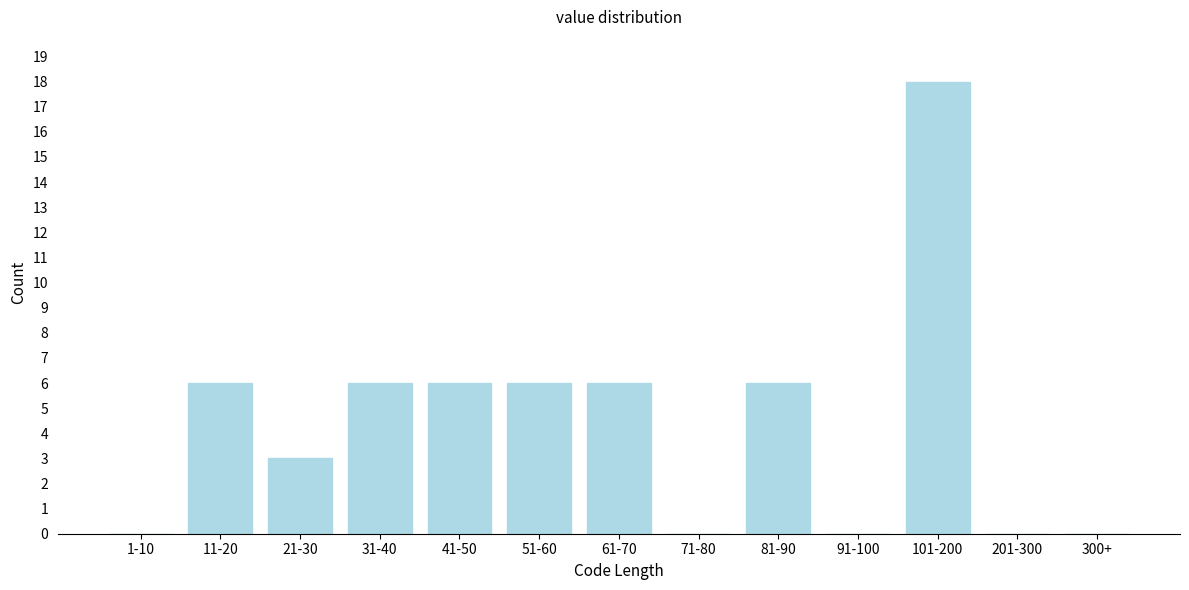

Reading left to right, what are all the values shown in this chart?

1-10=0	11-20=6	21-30=3	31-40=6	41-50=6	51-60=6	61-70=6	71-80=0	81-90=6	91-100=0	101-200=18	201-300=0	300+=0